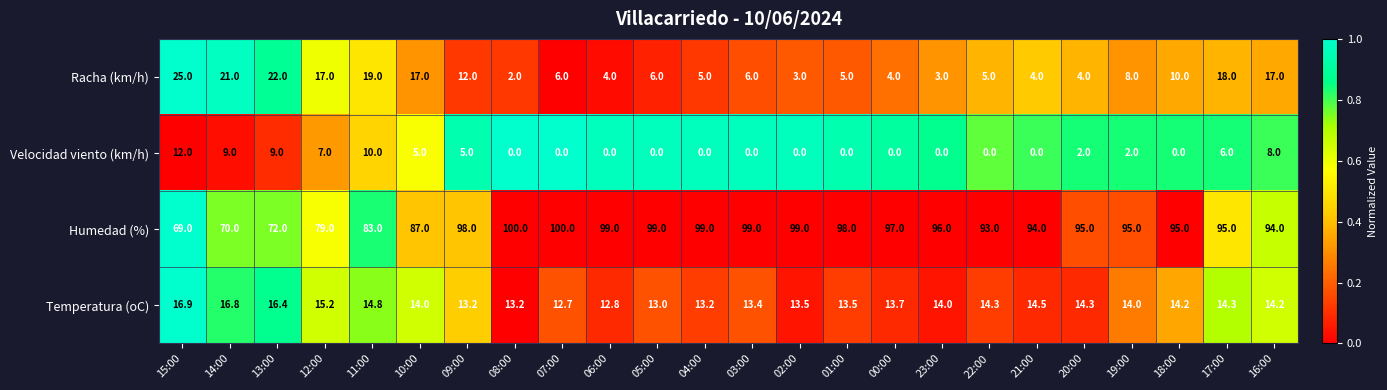

At how many categories does at least one series exceed 0?

24